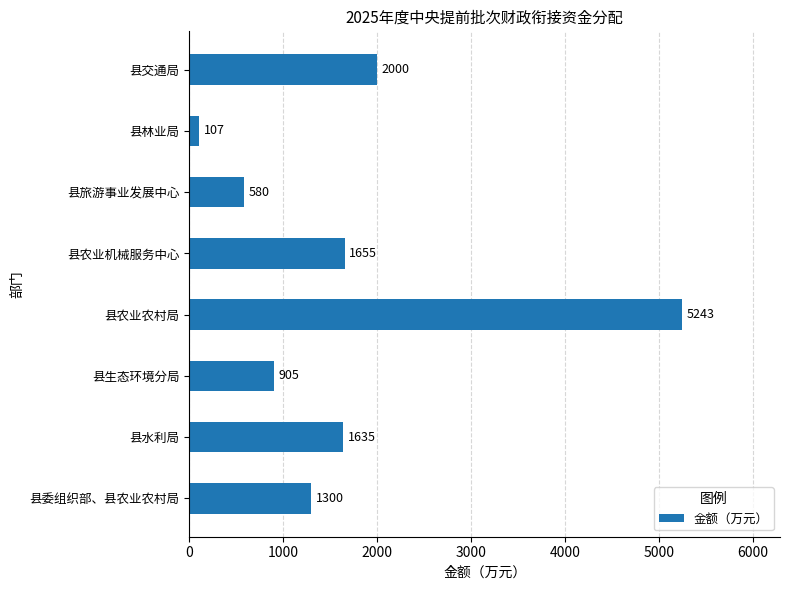

What is the ratio of the value at 县农业农村局 to the value at 县交通局?

2.6